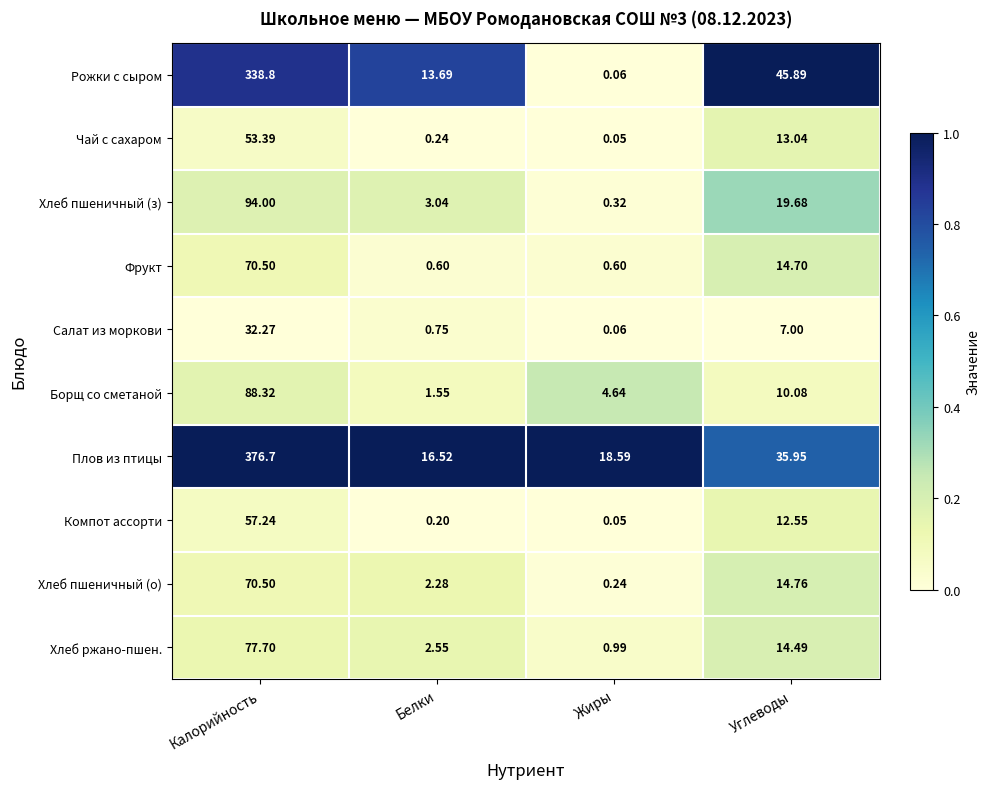

Which category has the lowest value across all series?

Жиры